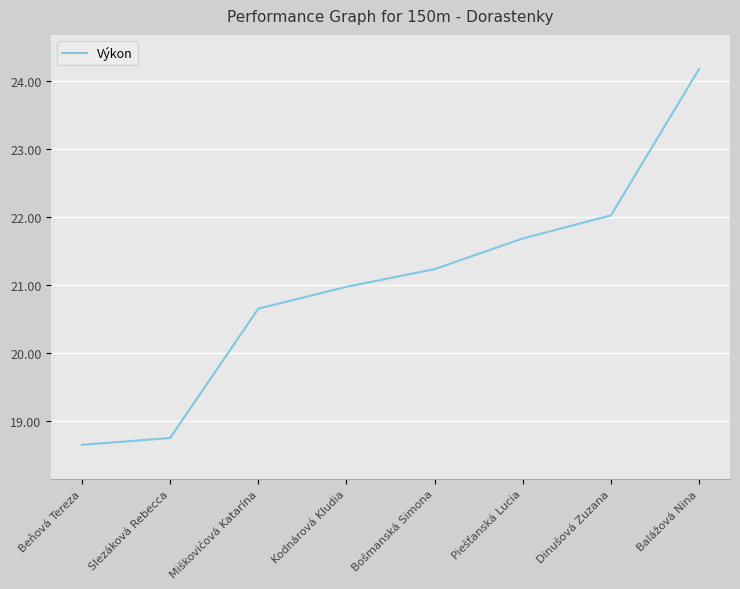

What is the change in value from Kodnárová Kludia to Balážová Nina?

+3.2